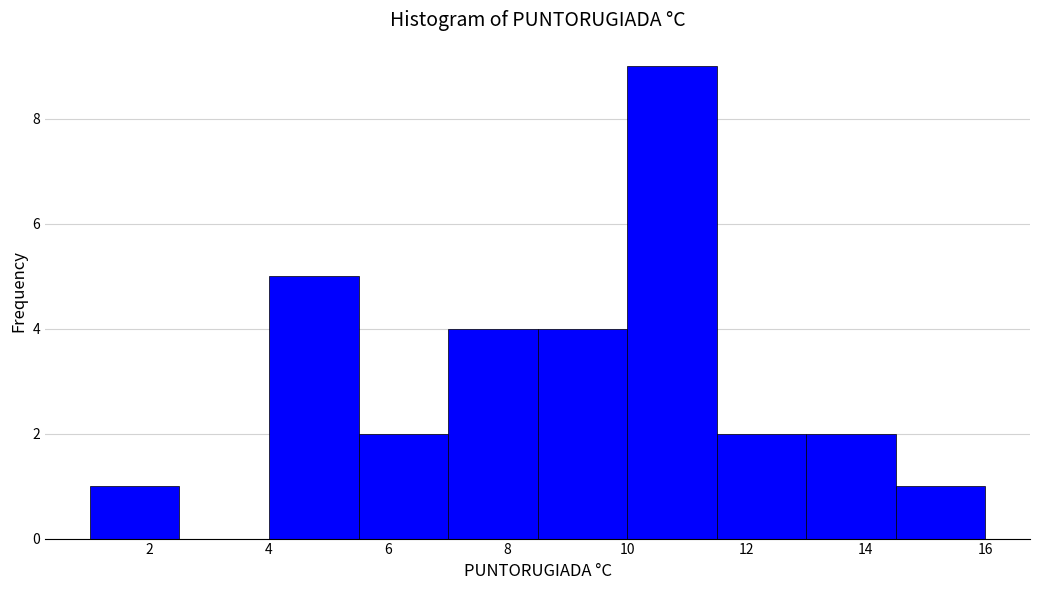

How tall is the bar that spans 7.0 to 8.5 on the x-axis? Neither the bar edges nor the heights are printed on the chart, so give them approximately, as read against the axes.

4